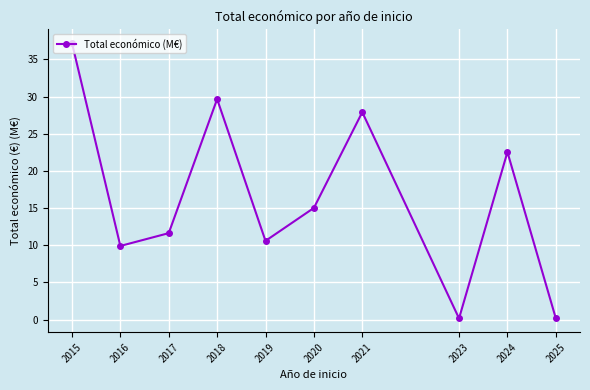

What value does the data have at 2024?

22.5